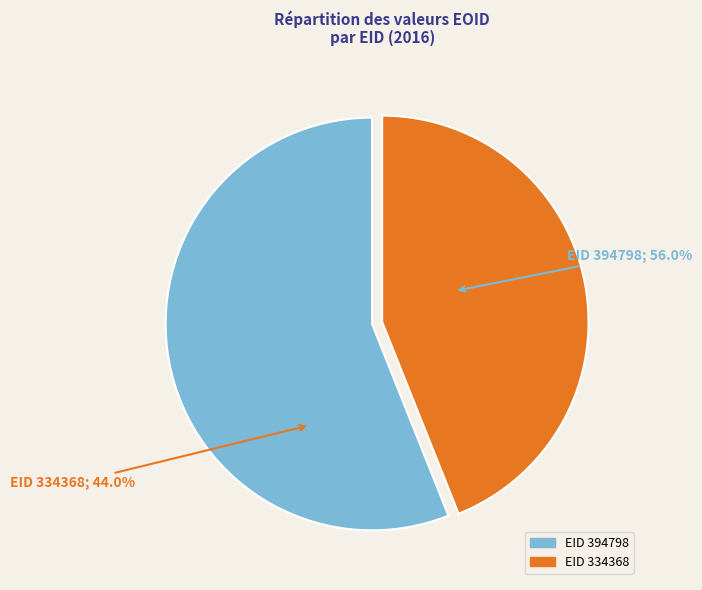

To the nearest percent, what is the combined percentage of 334368 and 394798?

100%